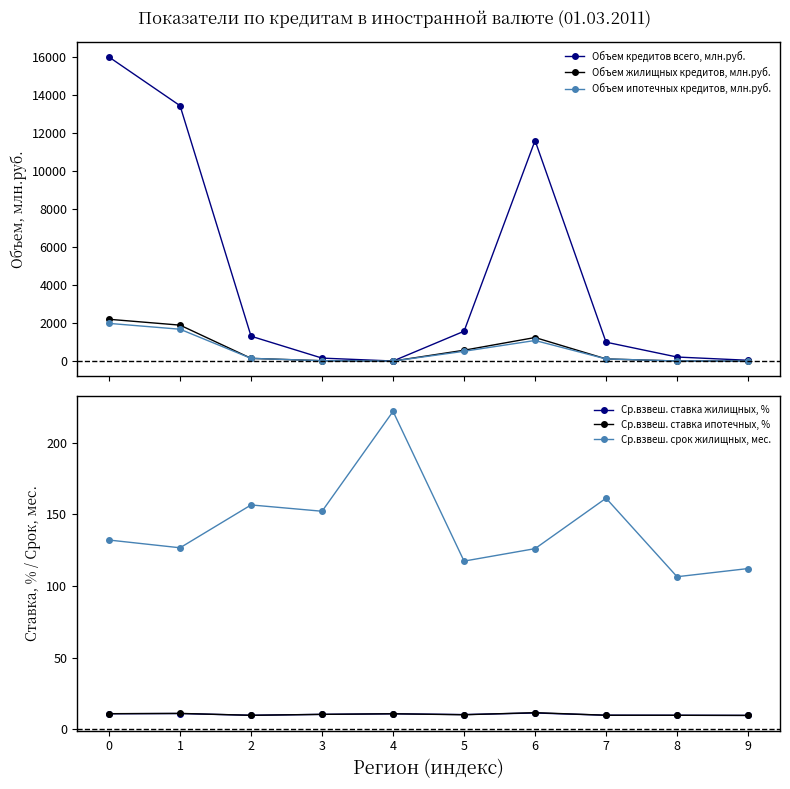

Reading left to right, list all the values displayed in this chart.

Объем кредитов всего, млн.руб.: 15998.0	13440.0	1316.0	164.0	11.0	1577.0	11609.0	1002.0	221.0	50.0
Объем жилищных кредитов, млн.руб.: 2206.0	1898.0	151.0	27.0	8.0	578.0	1247.0	121.0	12.0	6.0
Объем ипотечных кредитов, млн.руб.: 1990.0	1683.0	151.0	27.0	8.0	523.0	1091.0	121.0	12.0	6.0
Ср.взвеш. ставка жилищных, %: 10.9	11.0	9.8	10.4	10.8	10.3	11.4	9.8	9.8	9.7
Ср.взвеш. ставка ипотечных, %: 10.9	11.1	9.8	10.4	10.8	10.2	11.6	9.8	9.8	9.7
Ср.взвеш. срок жилищных, мес.: 132.1	126.7	156.6	152.2	221.9	117.4	126.1	161.3	106.5	112.2